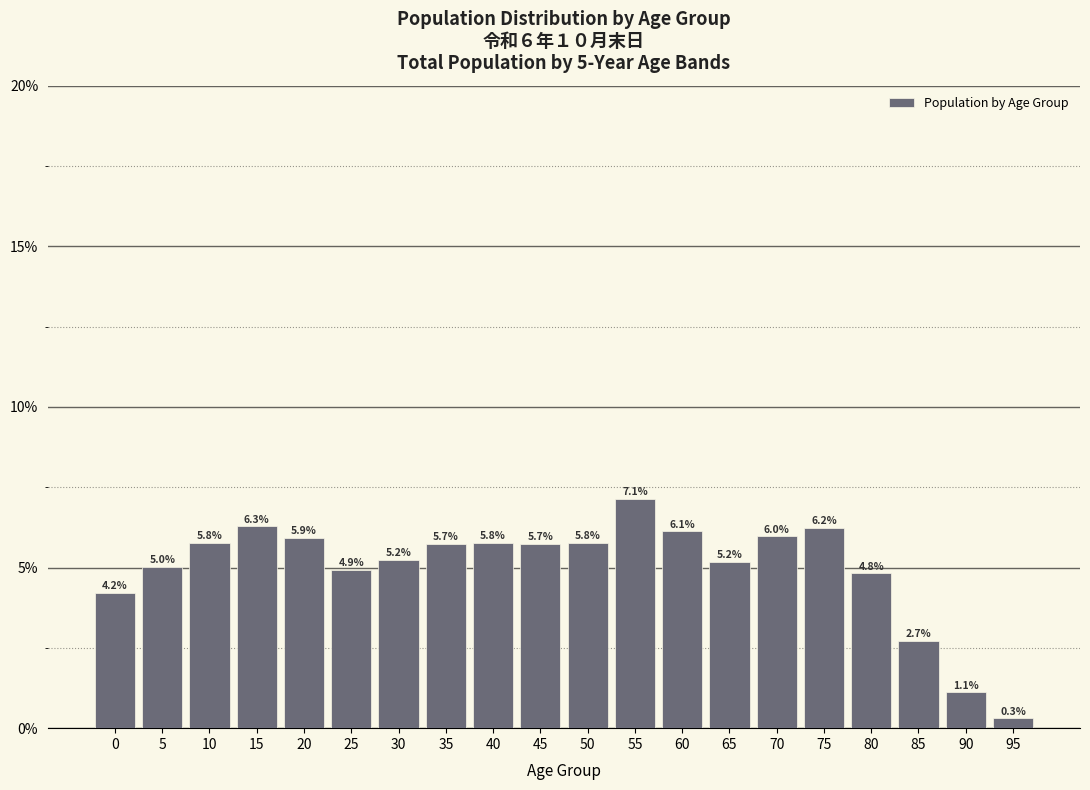

Reading left to right, list all the values displayed in this chart.

4.2	5.0	5.8	6.3	5.9	4.9	5.2	5.7	5.8	5.7	5.8	7.1	6.1	5.2	6.0	6.2	4.8	2.7	1.1	0.3